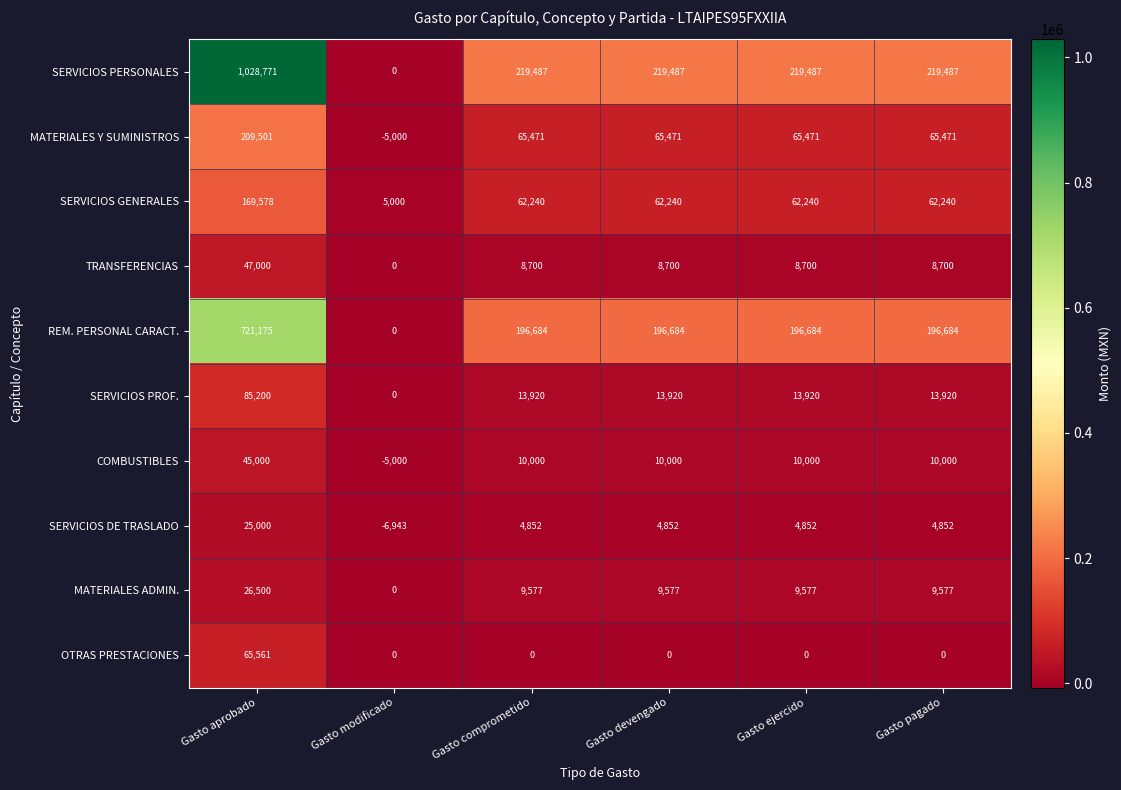

True or false: COMBUSTIBLES has a value of 10000 at Gasto devengado.

True